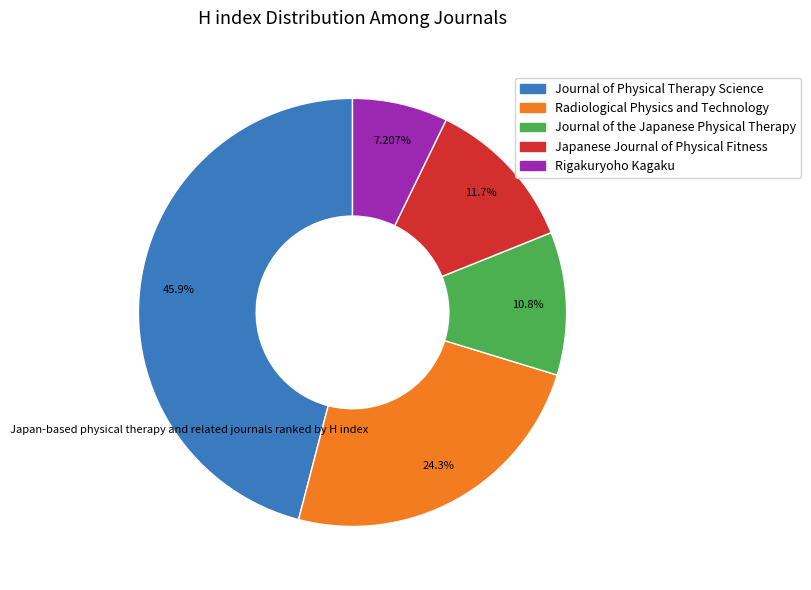

The Japanese Journal of Physical Fitness slice represents 26% of the pie. True or false?

False